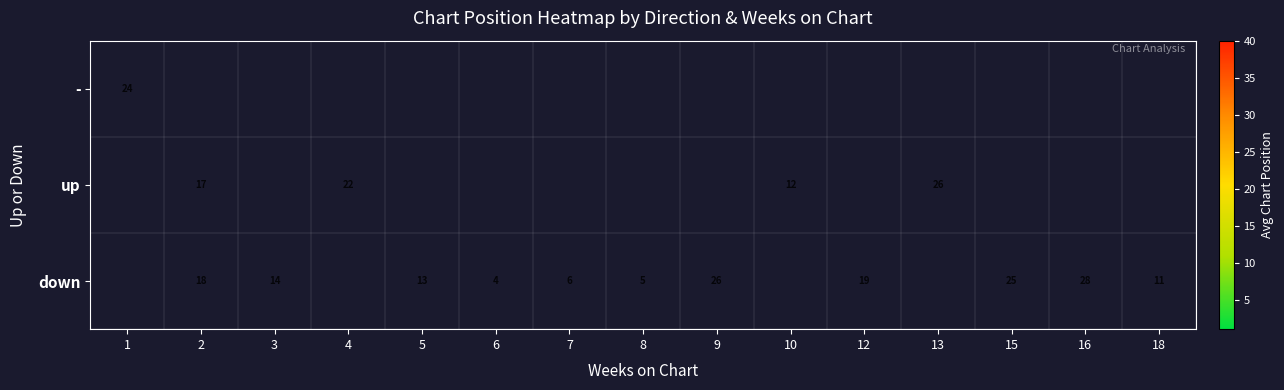

Count the number of data series in this chart.

3